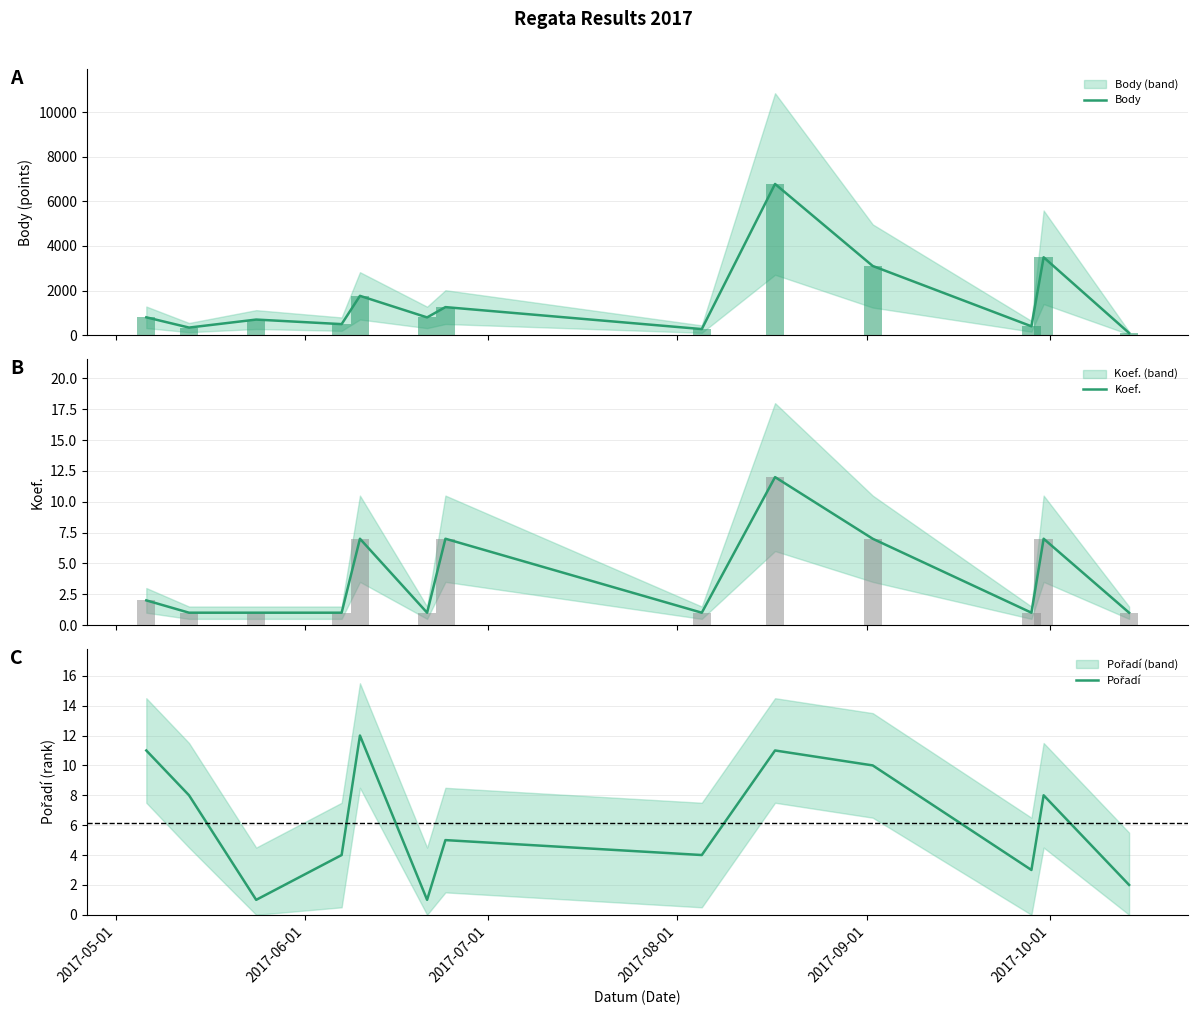

What is the highest value of the Body series?

6777